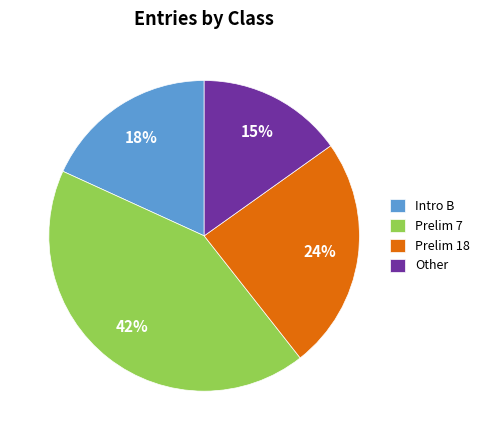

To the nearest percent, what is the average slice percentage?

25%